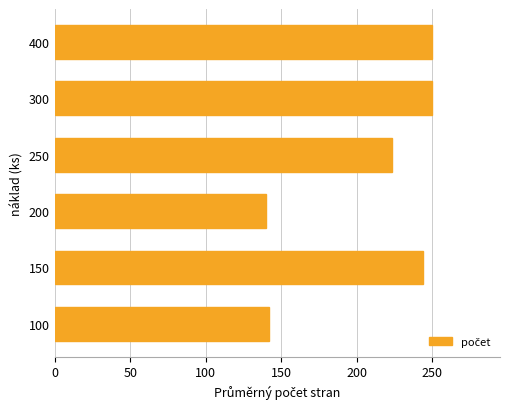

Which has a higher value, 100 or 250?

250